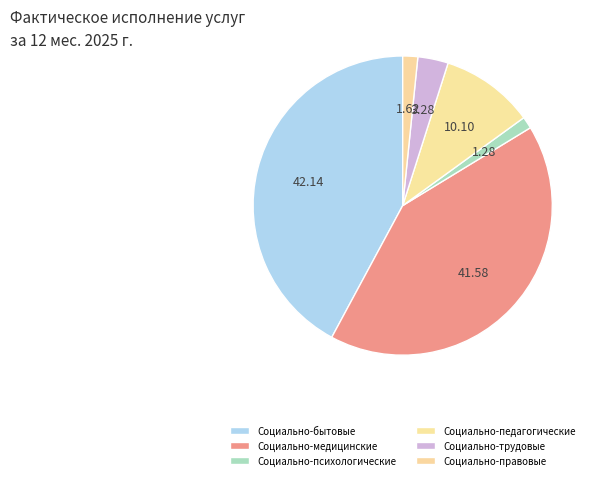

The Социально-психологические slice represents 1% of the pie. True or false?

True